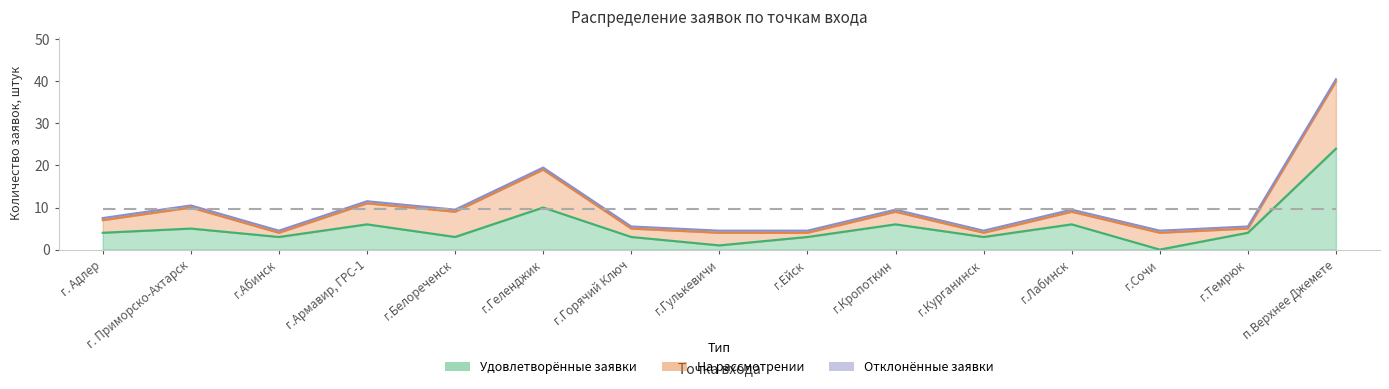

Reading left to right, transcribe all the data shown in this chart.

Удовлетворённые заявки: г. Адлер=4	г. Приморско-Ахтарск=5	г.Абинск=3	г.Армавир, ГРС-1=6	г.Белореченск=3	г.Геленджик=10	г.Горячий Ключ=3	г.Гулькевичи=1	г.Ейск=3	г.Кропоткин=6	г.Курганинск=3	г.Лабинск=6	г.Сочи=0	г.Темрюк=4	п.Верхнее Джемете=24
На рассмотрении: г. Адлер=3	г. Приморско-Ахтарск=5	г.Абинск=1	г.Армавир, ГРС-1=5	г.Белореченск=6	г.Геленджик=9	г.Горячий Ключ=2	г.Гулькевичи=3	г.Ейск=1	г.Кропоткин=3	г.Курганинск=1	г.Лабинск=3	г.Сочи=4	г.Темрюк=1	п.Верхнее Джемете=16
Отклонённые: г. Адлер=0	г. Приморско-Ахтарск=0	г.Абинск=0	г.Армавир, ГРС-1=0	г.Белореченск=0	г.Геленджик=0	г.Горячий Ключ=0	г.Гулькевичи=0	г.Ейск=0	г.Кропоткин=0	г.Курганинск=0	г.Лабинск=0	г.Сочи=0	г.Темрюк=0	п.Верхнее Джемете=0